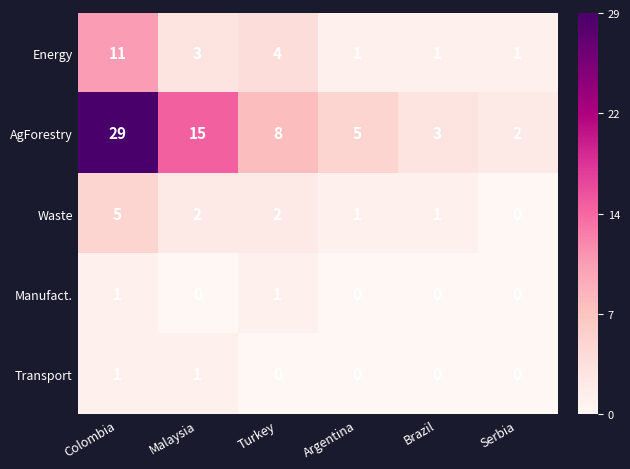

Where is Energy nearest to the value 6?

Turkey